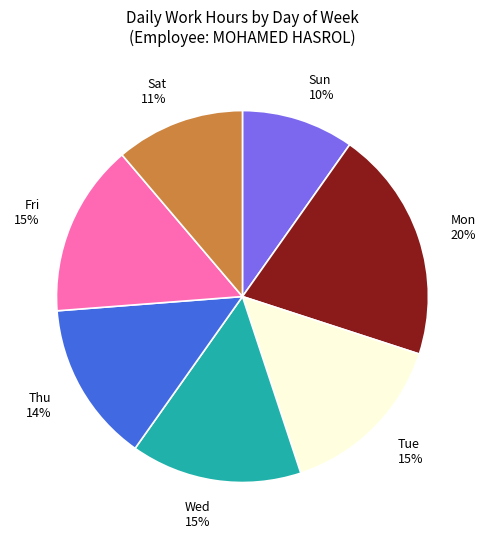

Which has a higher value, Sat or Fri?

Fri